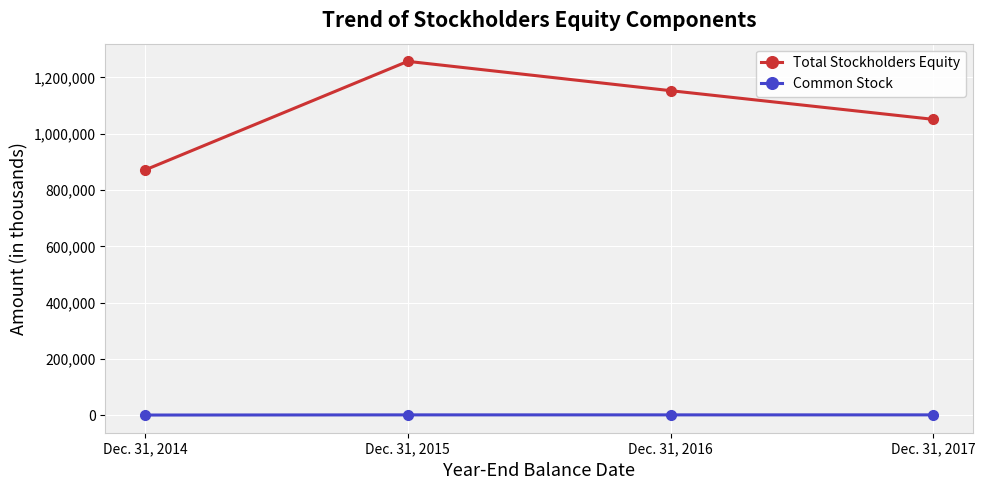

What is the value of the Total Stockholders Equity point at the 2nd from the left?

1257089